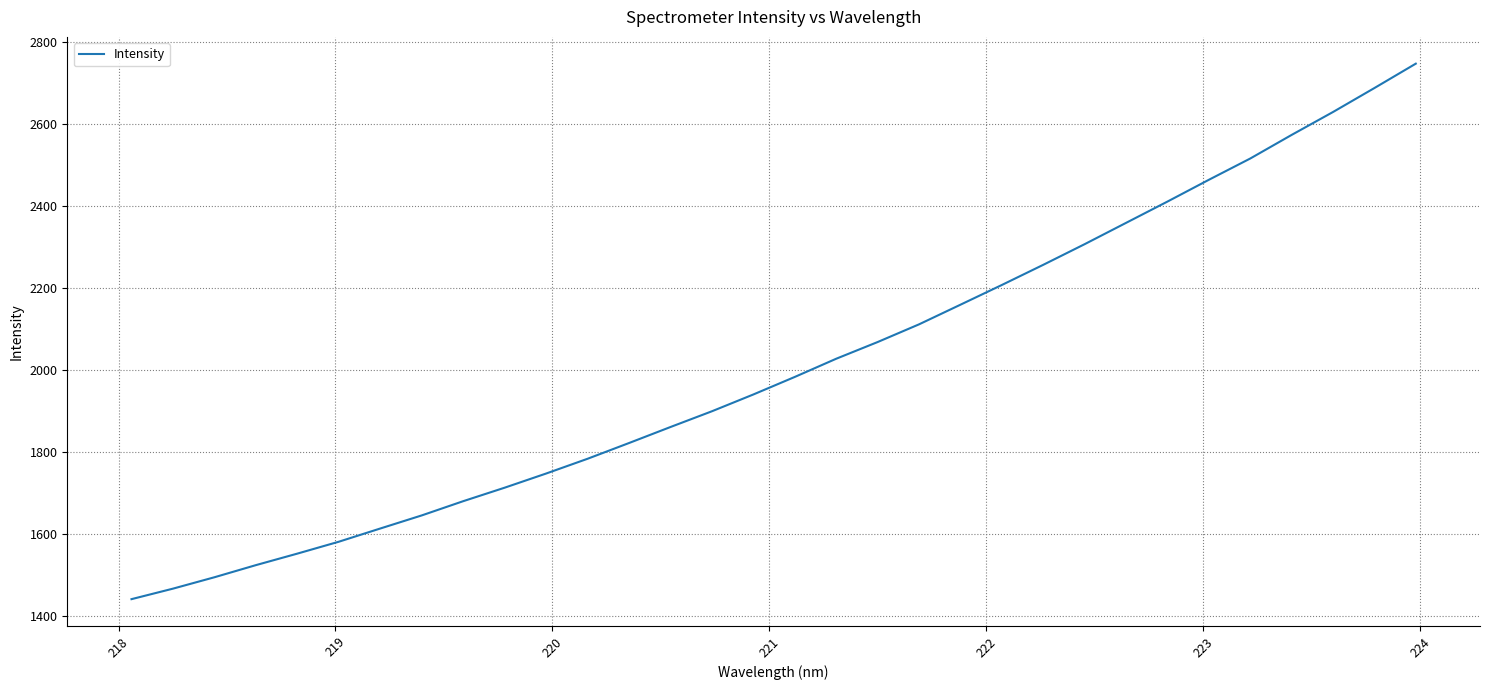

What is the minimum value shown in the chart?

1440.2